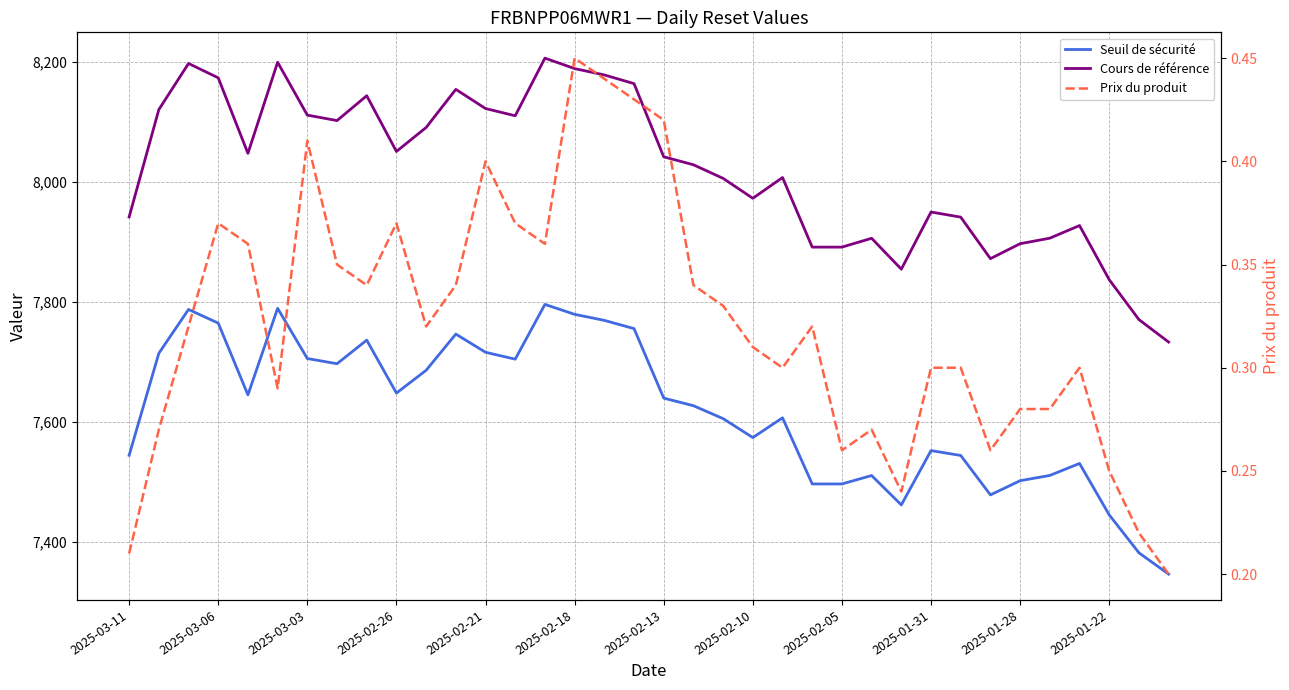

True or false: Seuil de sécurité has more than 0 points higher than both neighbors.

True